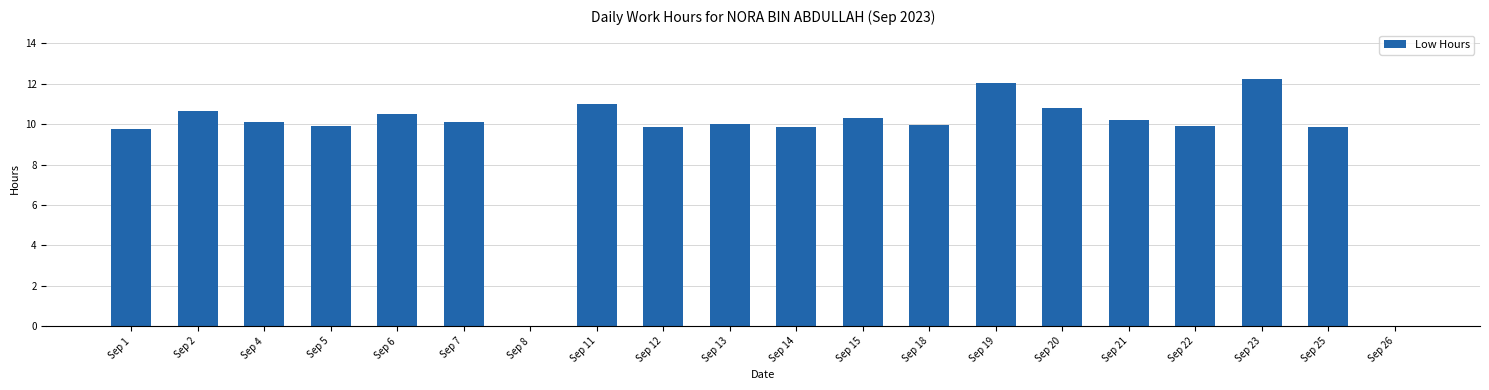

Are the bars horizontal?

No